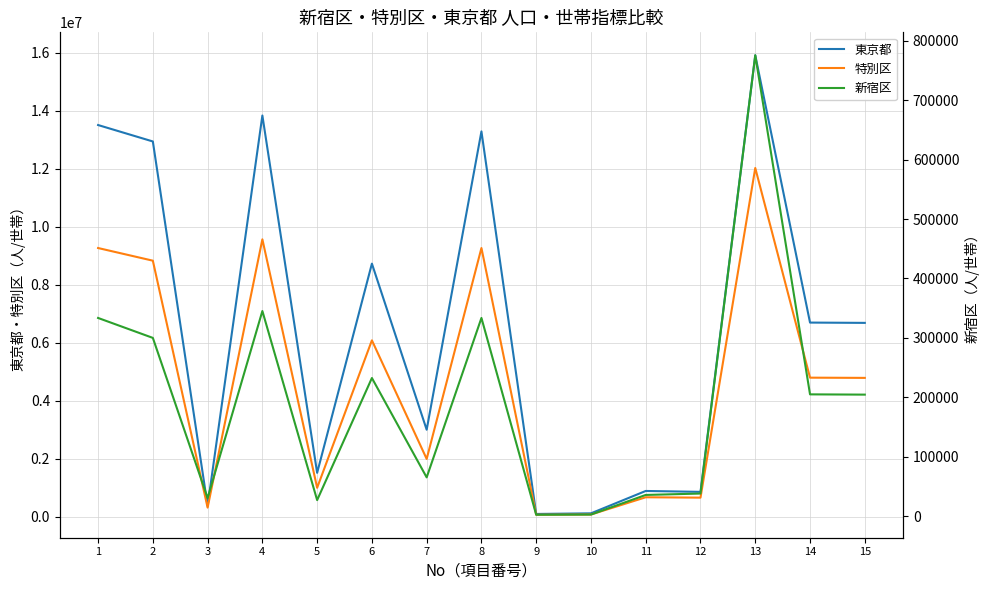

Which series has the largest range (max minus min)?

東京都